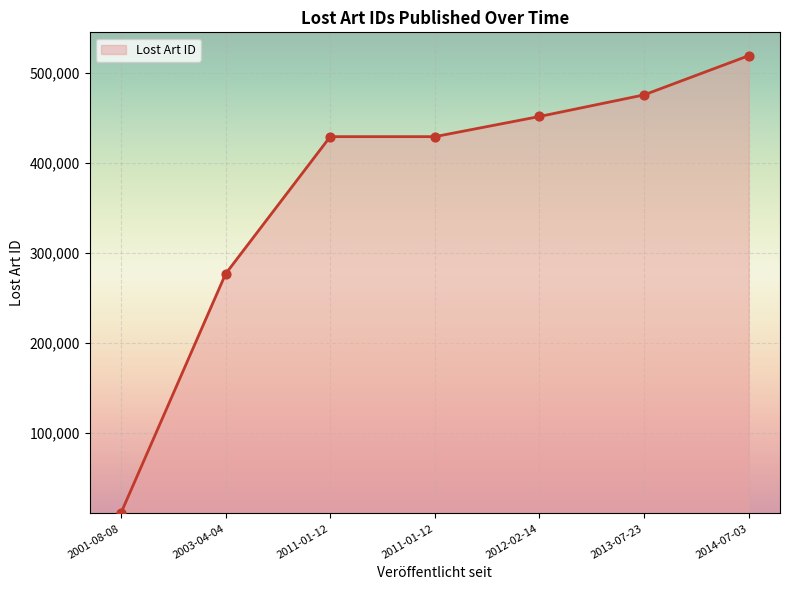

What is the change in value from 2013-07-23 to 2014-07-03?

+43490